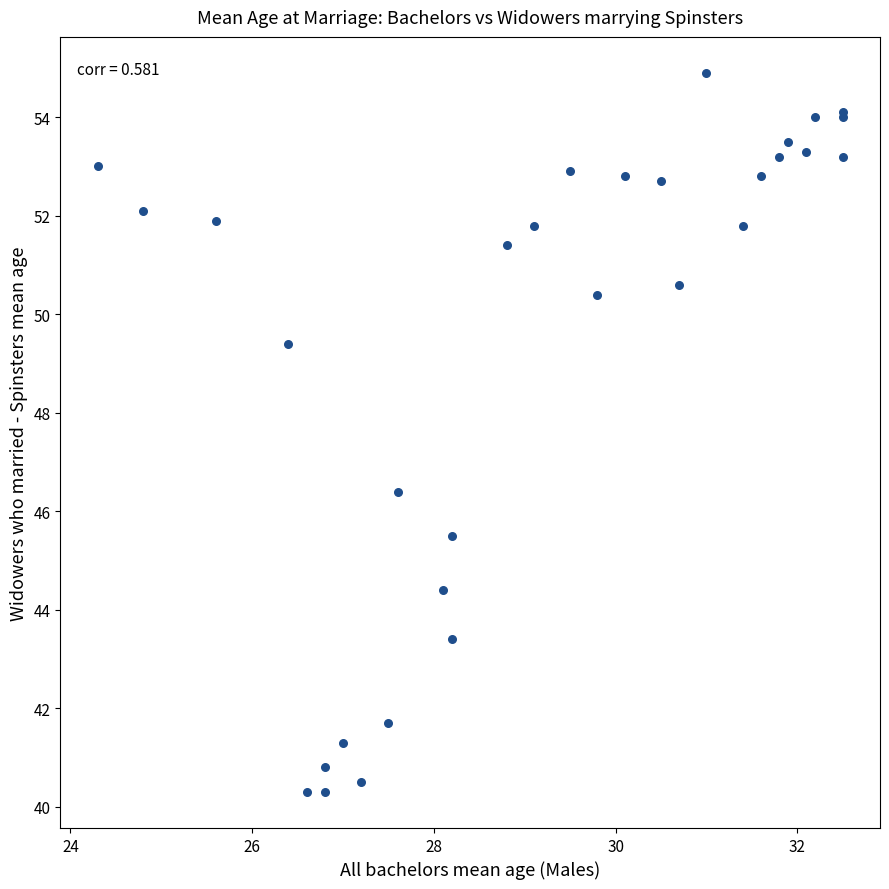

What Y value in the scatter plot is closest to 47?

46.4